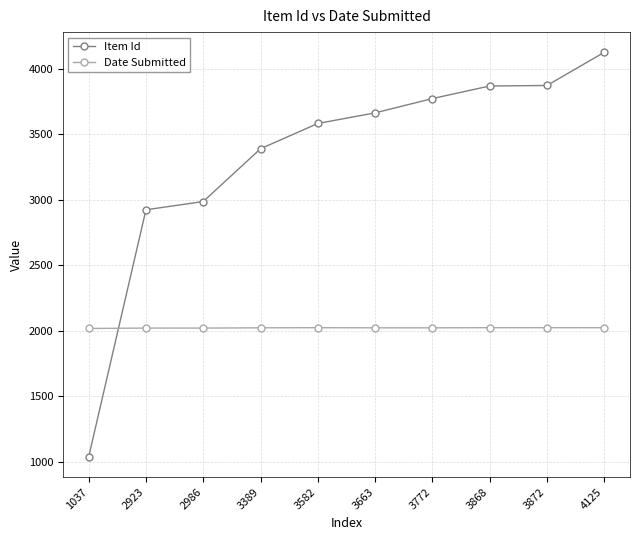

Is it true that Date Submitted equals 3217 at 1037?

False